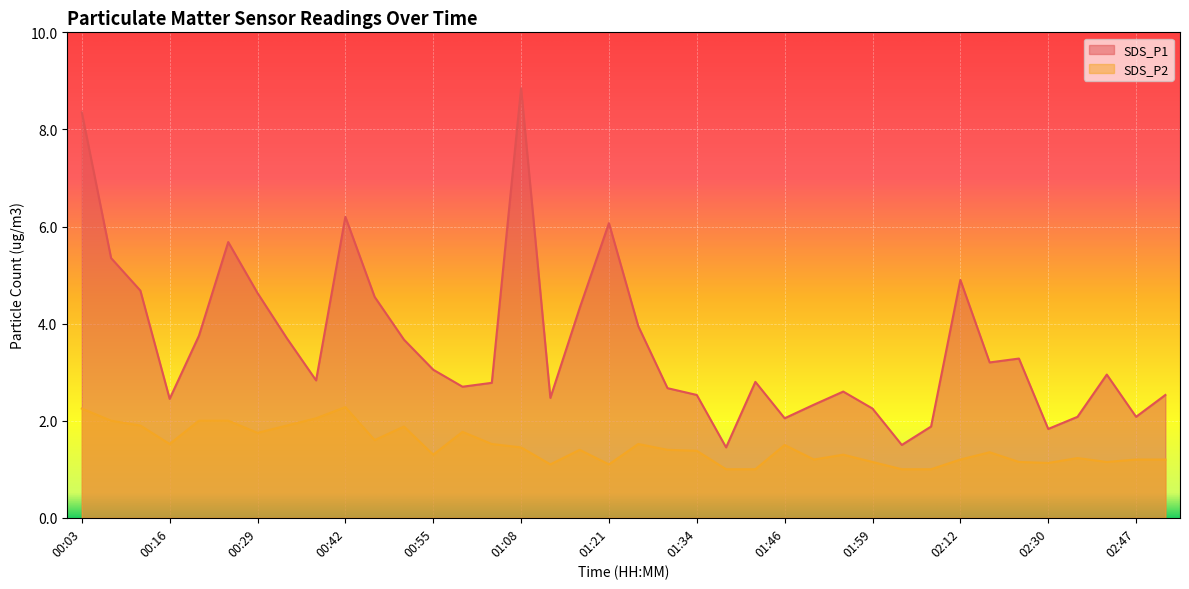

How many interior local valleys does the SDS_P2 series have?

9